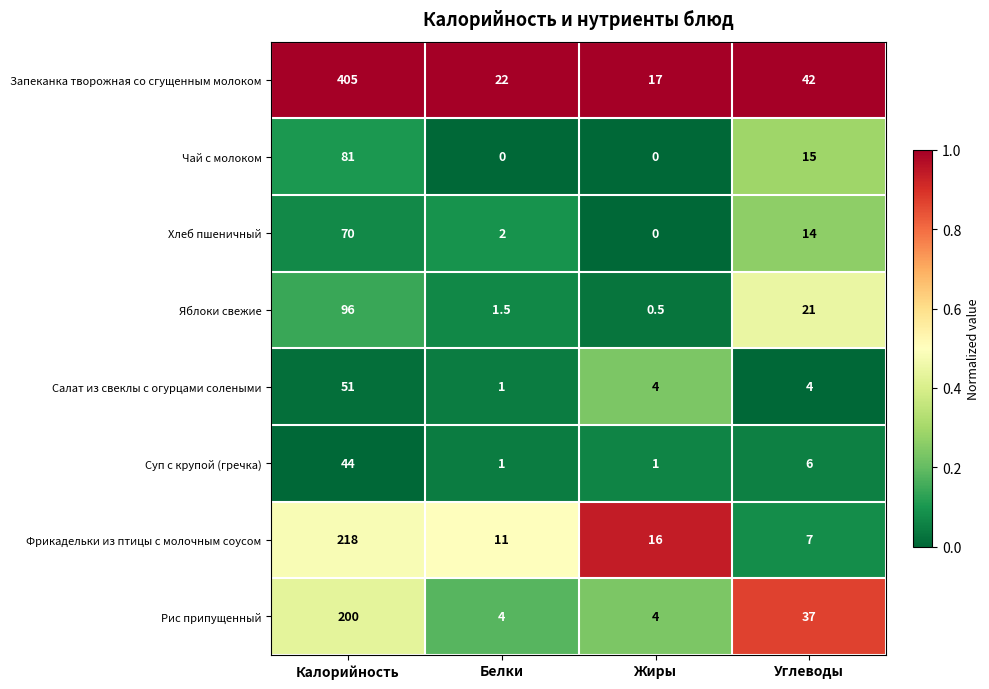

Is it true that Суп с крупой (гречка) equals 44.0 at Калорийность?

True